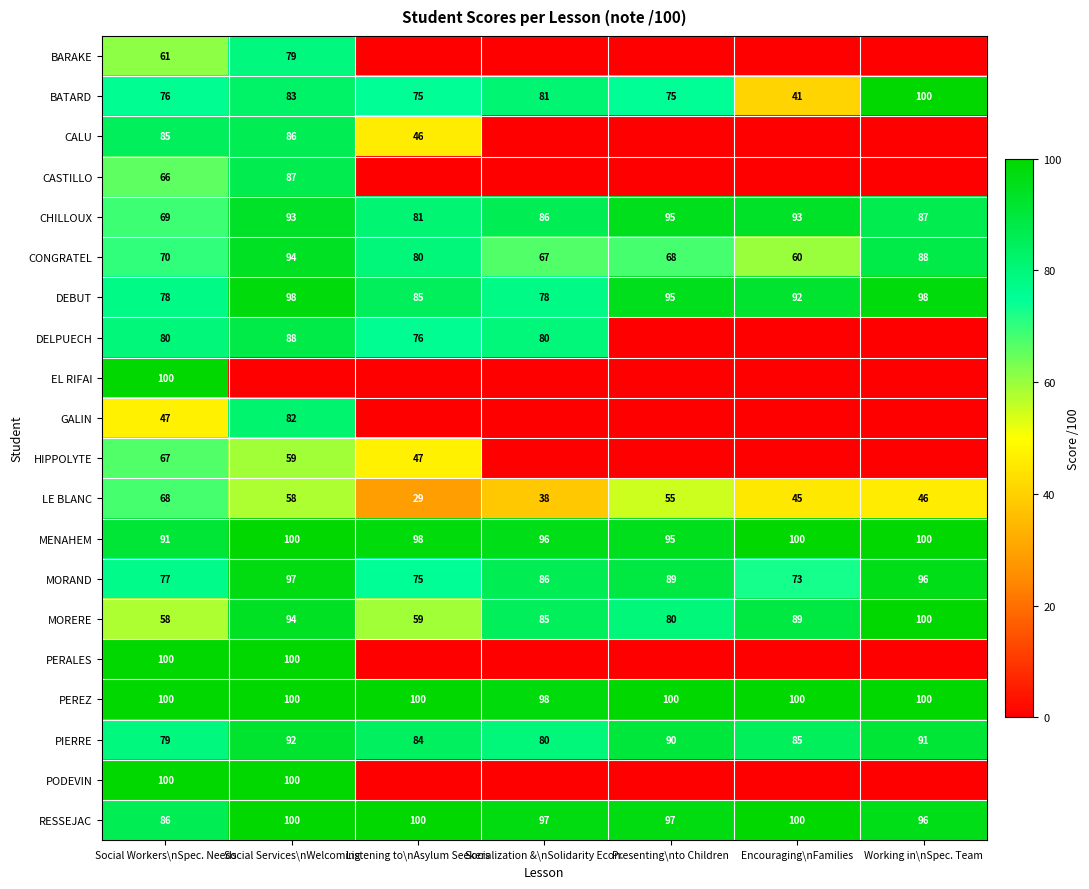

How many data points in DEBUT are less than 92?

3